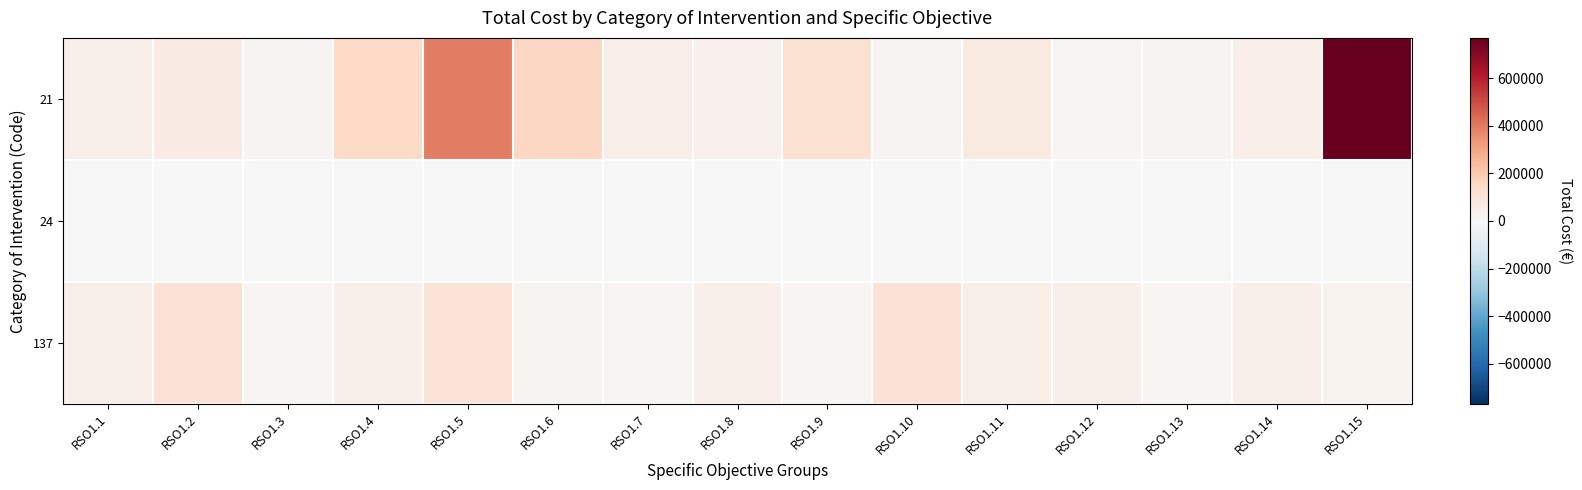

Rank the series by their average value, from lowest to highest.

24, 137, 21